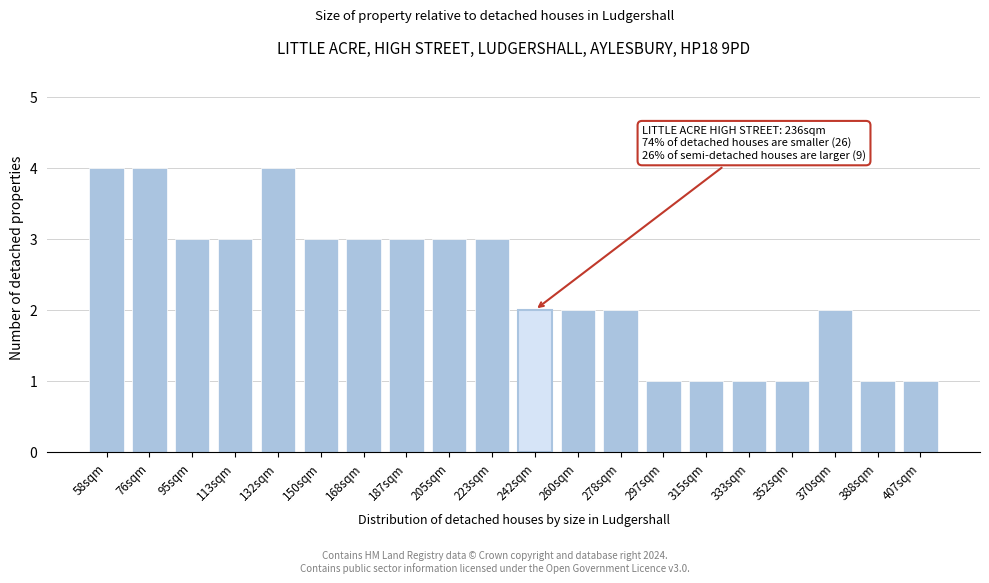

Reading right to left, transcribe all the data shown in this chart.

407sqm=1	388sqm=1	370sqm=2	352sqm=1	333sqm=1	315sqm=1	297sqm=1	278sqm=2	260sqm=2	242sqm=2	223sqm=3	205sqm=3	187sqm=3	168sqm=3	150sqm=3	132sqm=4	113sqm=3	95sqm=3	76sqm=4	58sqm=4